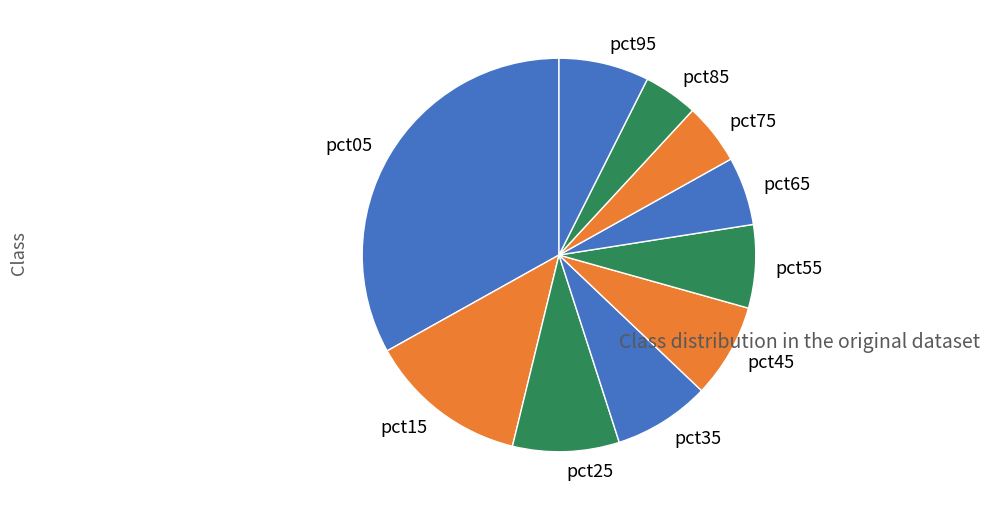

Count the number of slices in the pie.

10